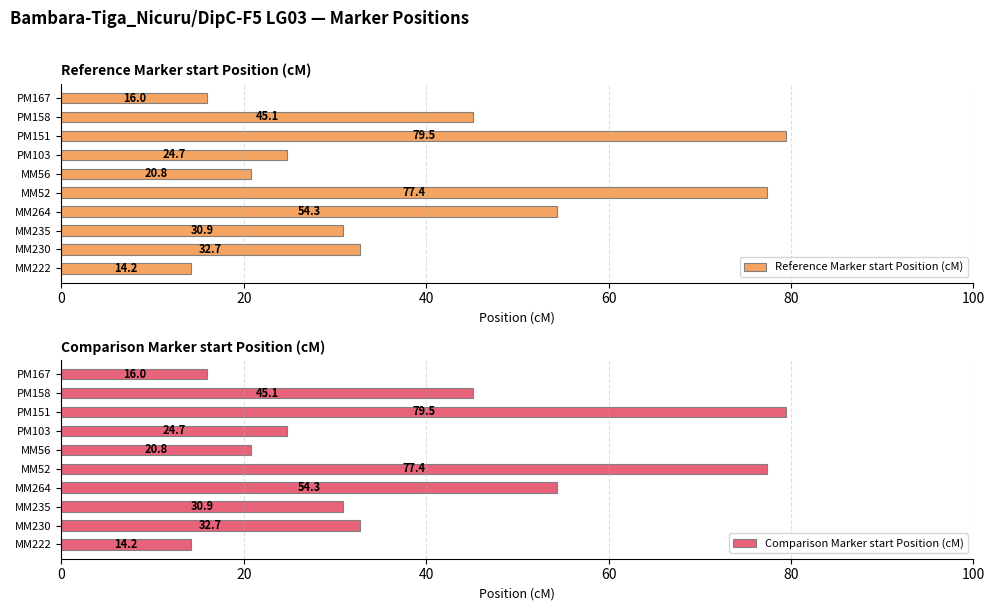

Which series has the largest range (max minus min)?

Reference Marker start Position (cM)